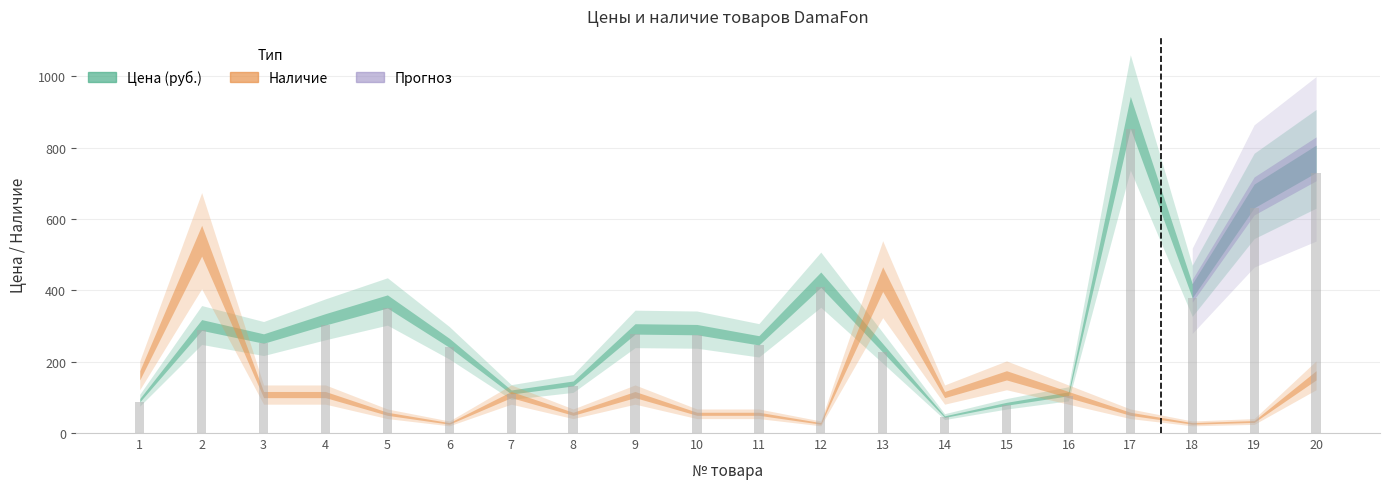

What is the approximate value at 4?

303.1